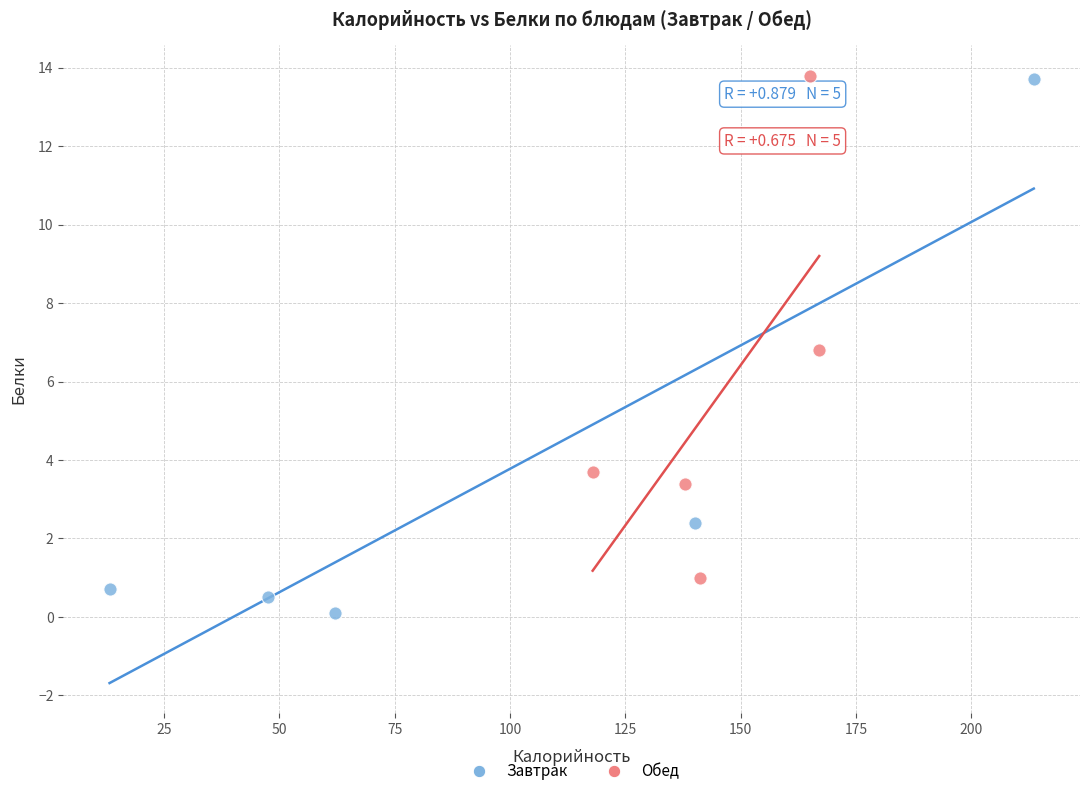

Which series reaches the minimum Y coordinate?

Завтрак